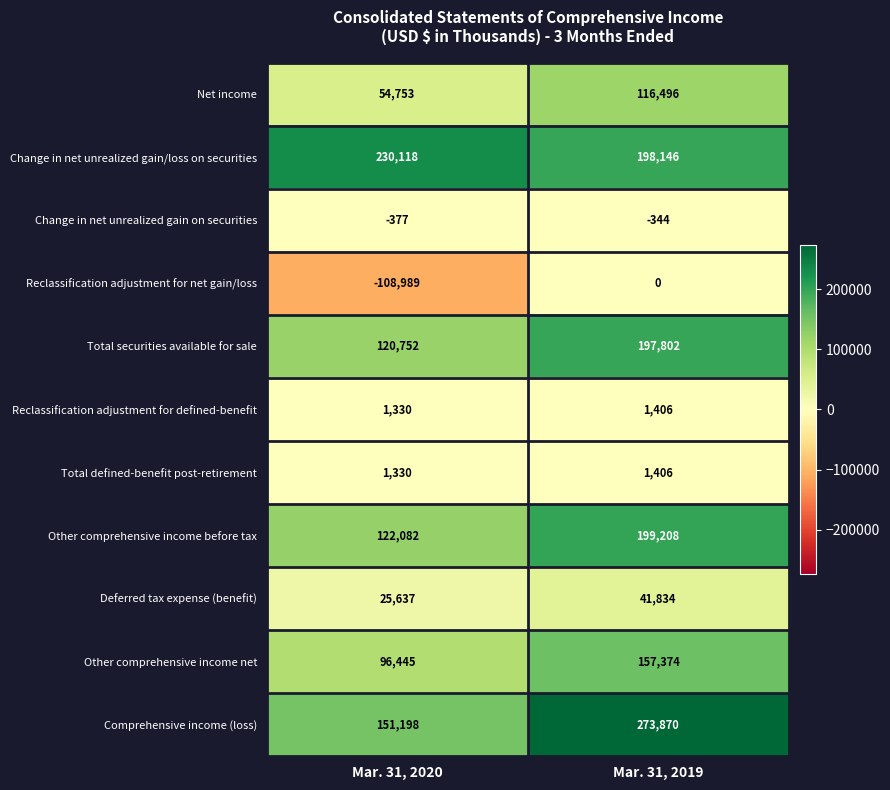

Rank the categories by Other comprehensive income before tax value from highest to lowest.

Mar. 31, 2019, Mar. 31, 2020